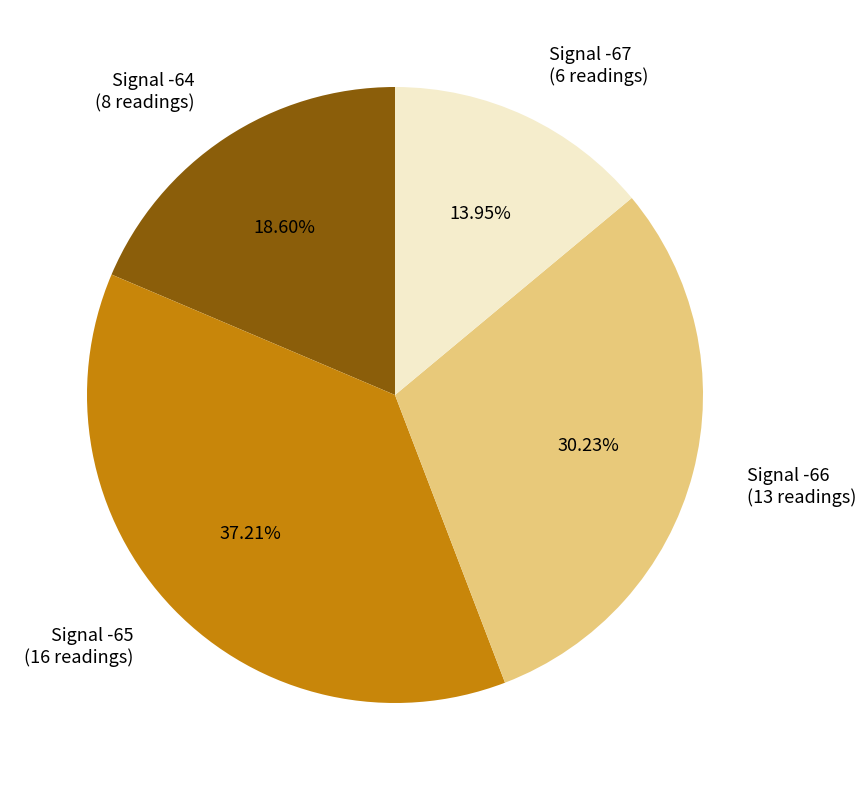

Between Signal -66 (13 readings) and Signal -64 (8 readings), which is larger?

Signal -66 (13 readings)